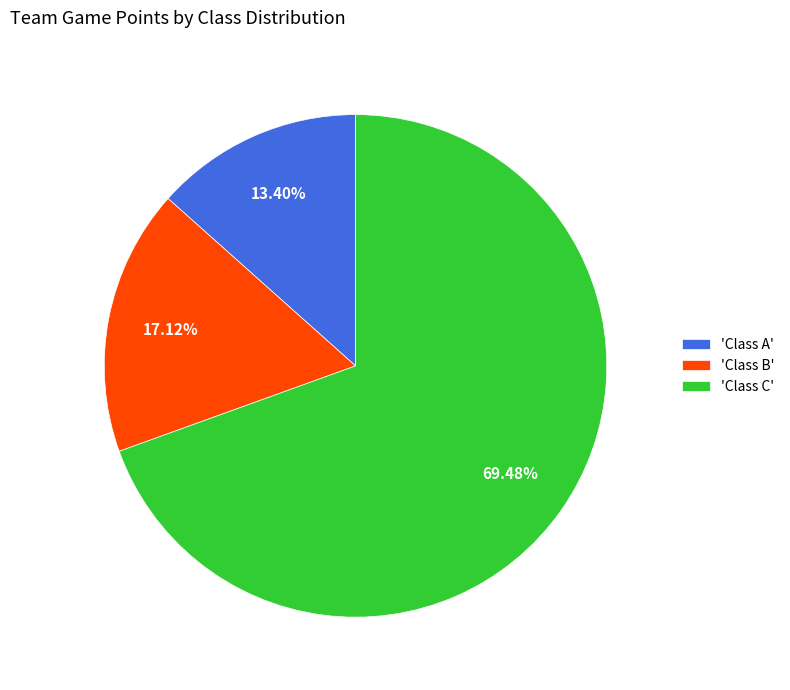

Is there any slice that represents more than half of the pie?

Yes